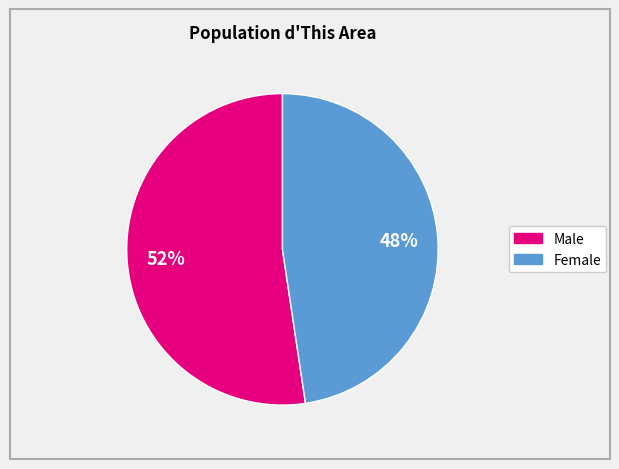

Does any single category account for the majority?

Yes